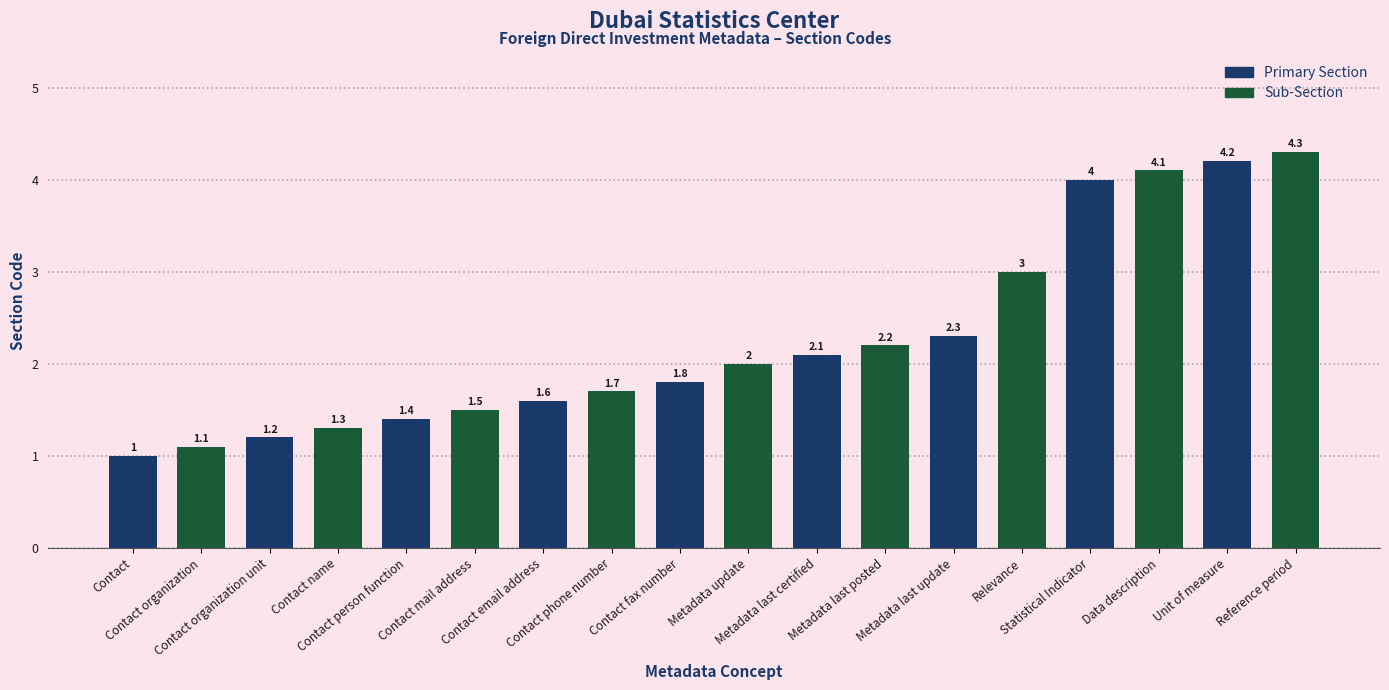

How many bars are there in each group?

2